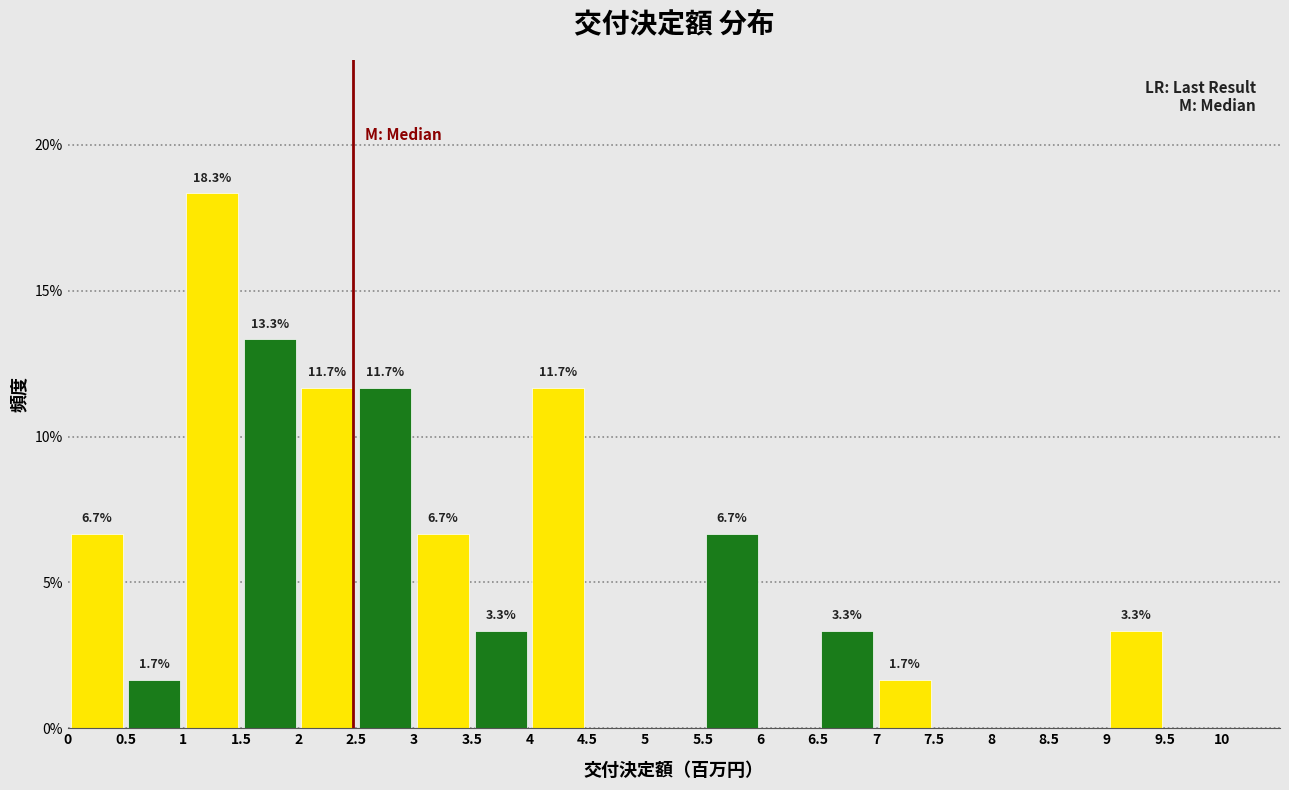

Which range on the x-axis has the tallest bar?

1 to 1.5